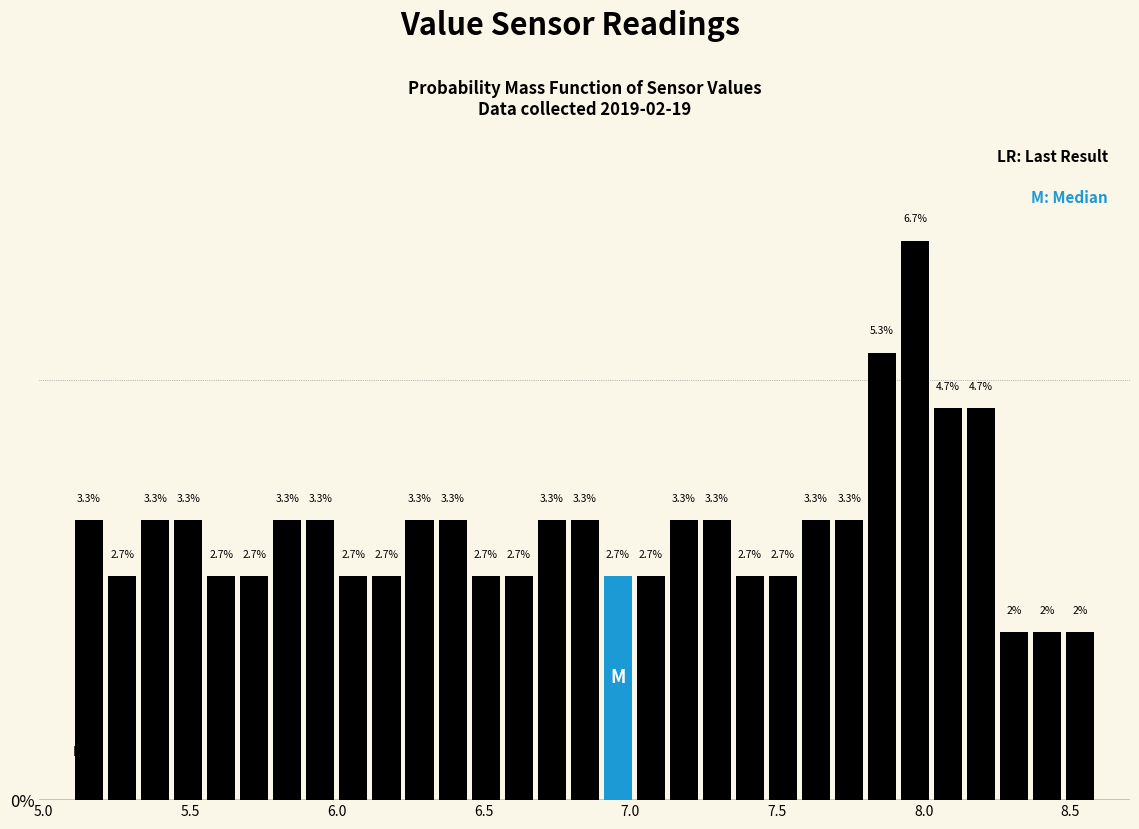

Read against the x-axis, roughly where is the centre of the tallest bar?

7.95